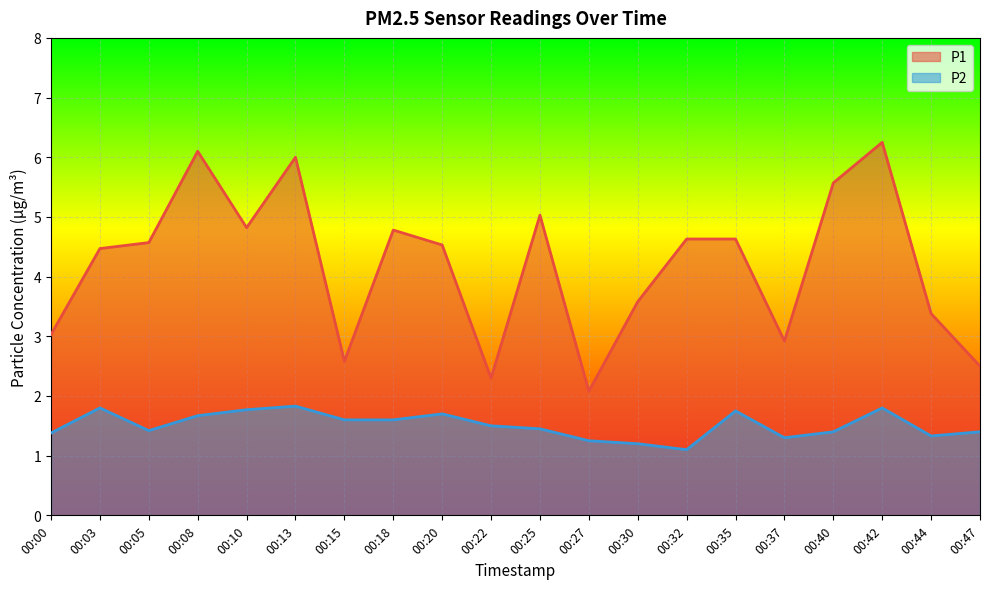

At which category is the sum across all series the highest?

00:42